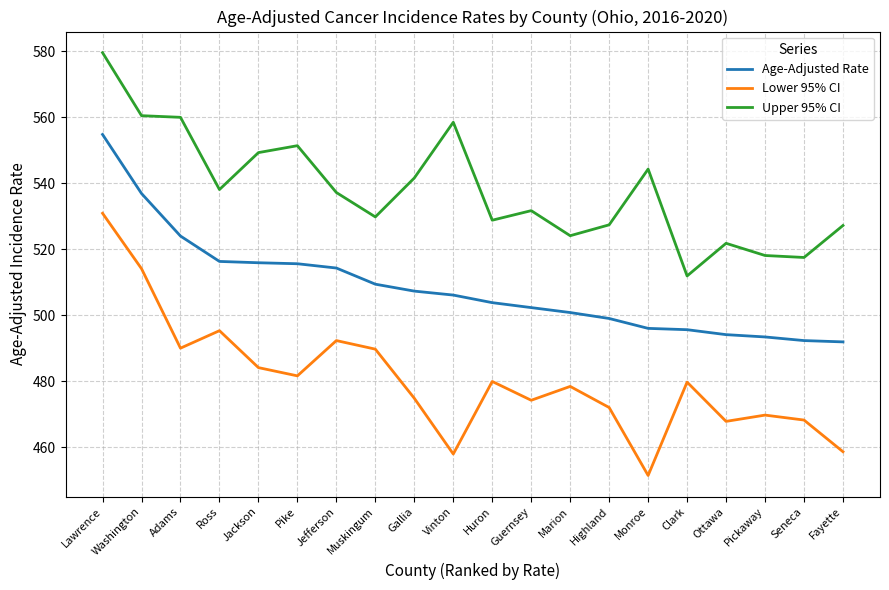

Between Jefferson and Huron, which series saw the biggest shift?

Lower 95% CI